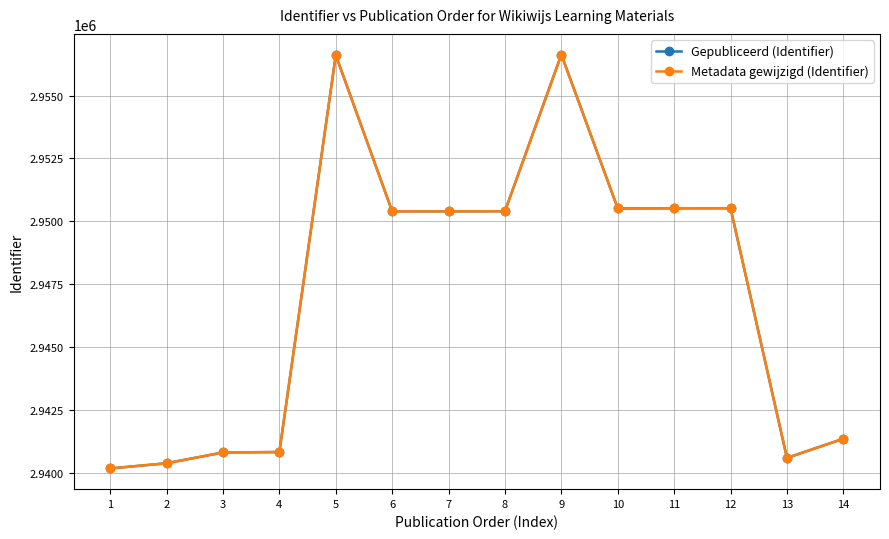

Reading right to left, extract all data points from this chart.

Gepubliceerd (Identifier): 14=2941349	13=2940585	12=2950520	11=2950518	10=2950512	9=2956632	8=2950400	7=2950397	6=2950396	5=2956612	4=2940820	3=2940802	2=2940373	1=2940166
Metadata gewijzigd (Identifier): 14=2941349	13=2940585	12=2950520	11=2950518	10=2950512	9=2956632	8=2950400	7=2950397	6=2950396	5=2956612	4=2940820	3=2940802	2=2940373	1=2940166